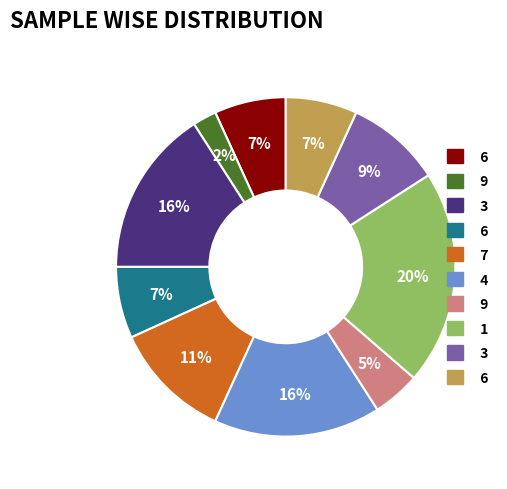

Is there any slice that represents more than half of the pie?

No